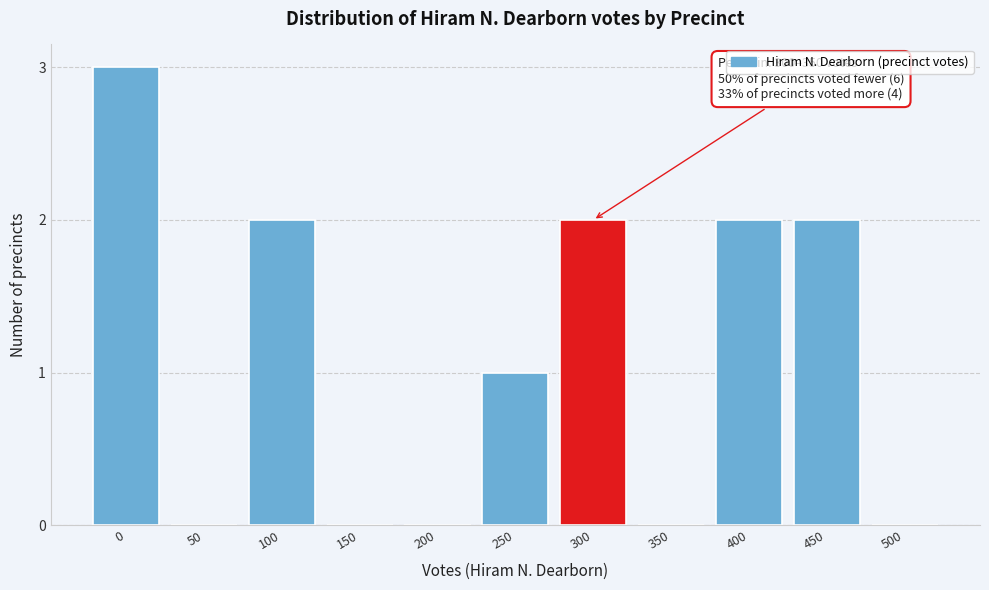

Reading left to right, transcribe all the data shown in this chart.

0=3	50=0	100=2	150=0	200=0	250=1	300=2	350=0	400=2	450=2	500=0